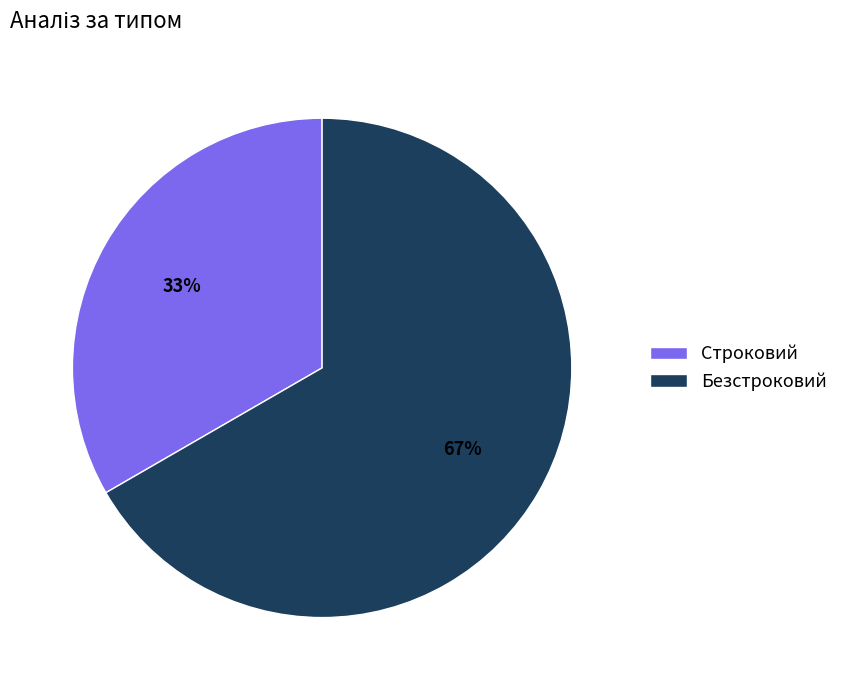

Is there any slice that represents more than half of the pie?

Yes